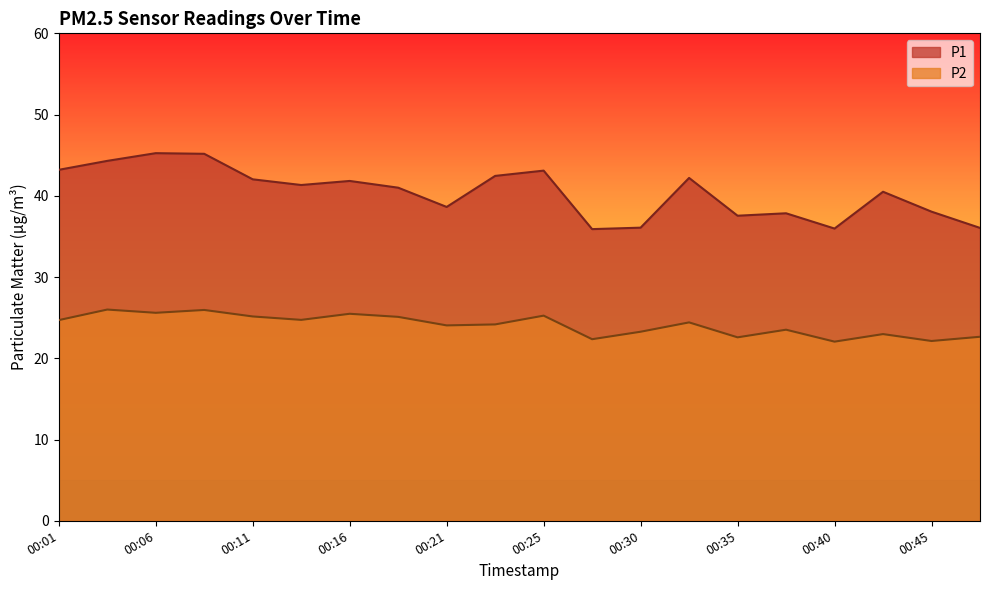

At which label is P1 closest to 40?

00:42